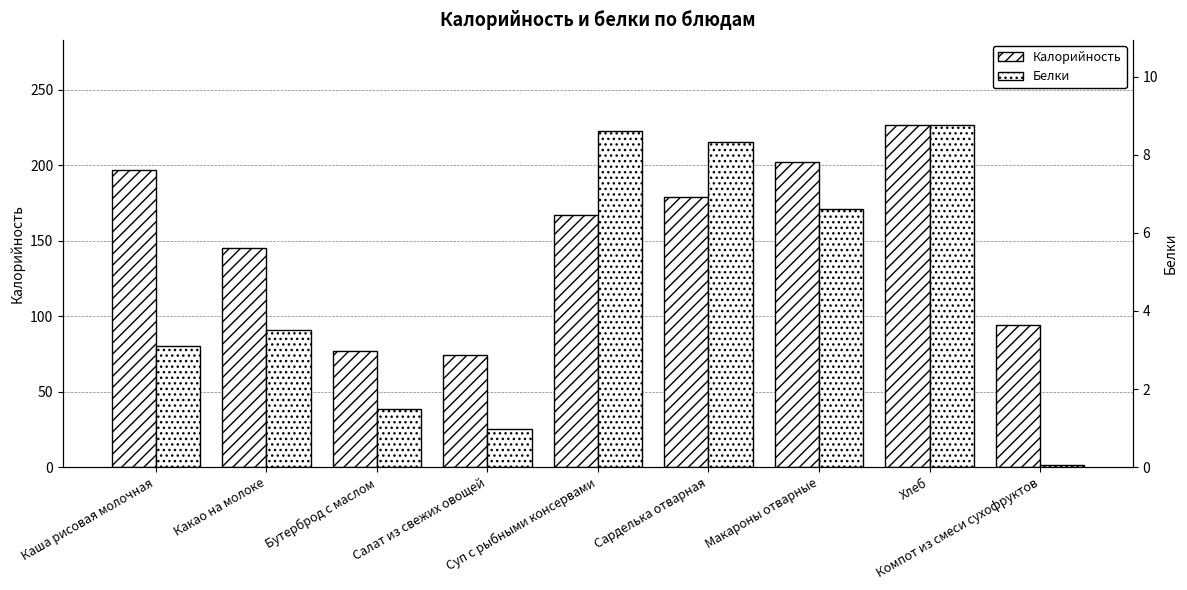

List the series in order of their peak value, lowest first.

Белки, Калорийность